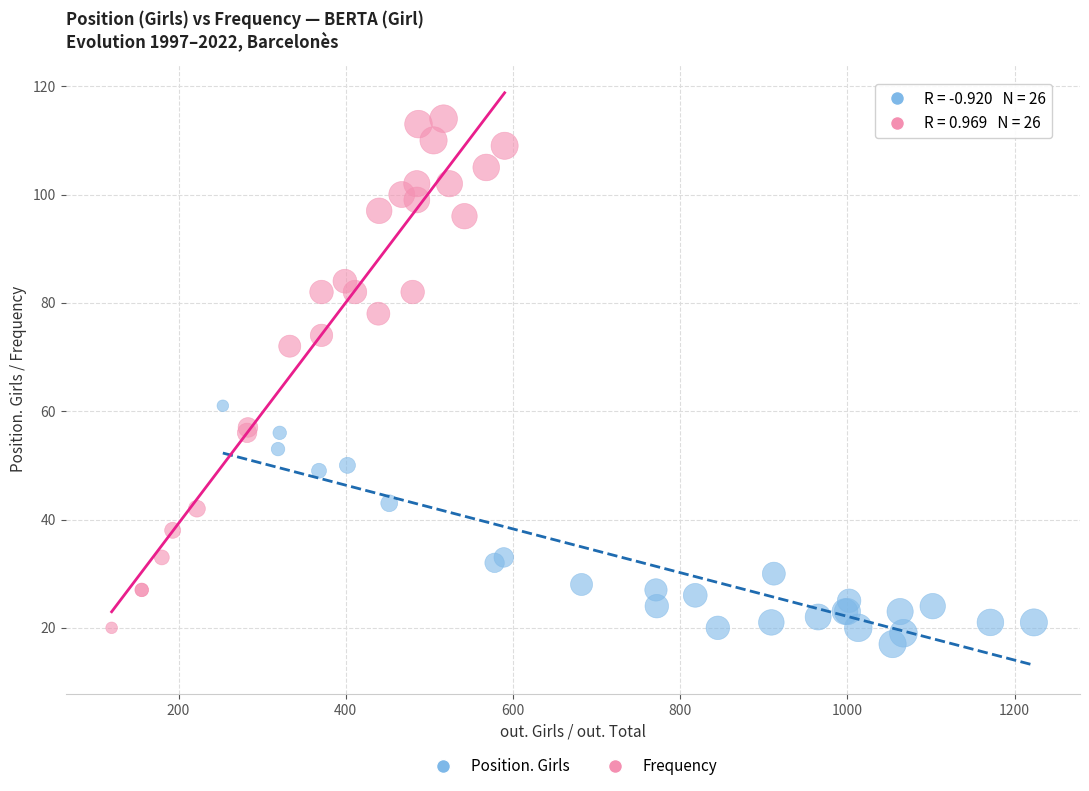

Which series has the largest Y range (max minus min)?

Frequency